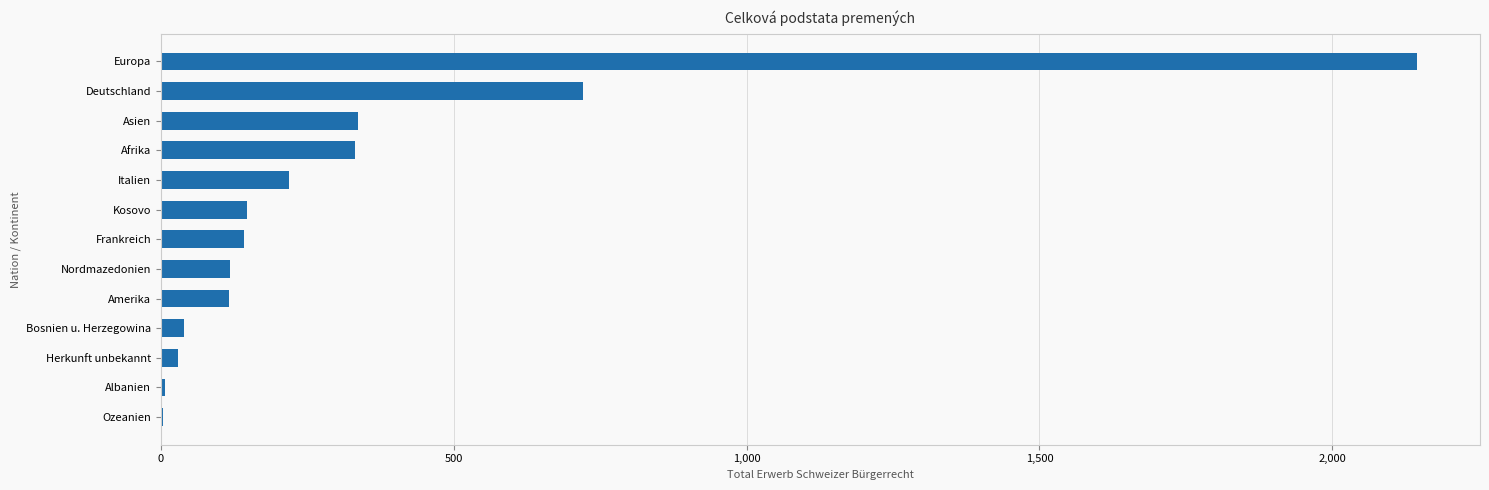

What is the change in value from Frankreich to Deutschland?

+578